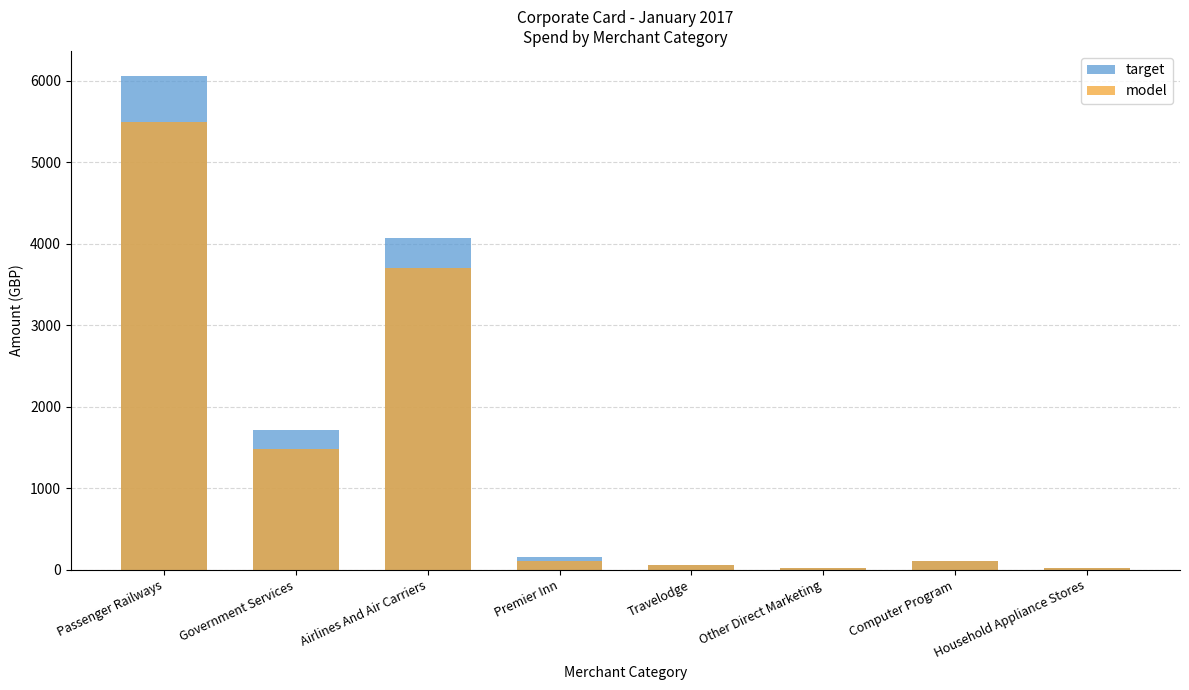

What is the difference between the maximum and minimum values in the model series?

5476.0